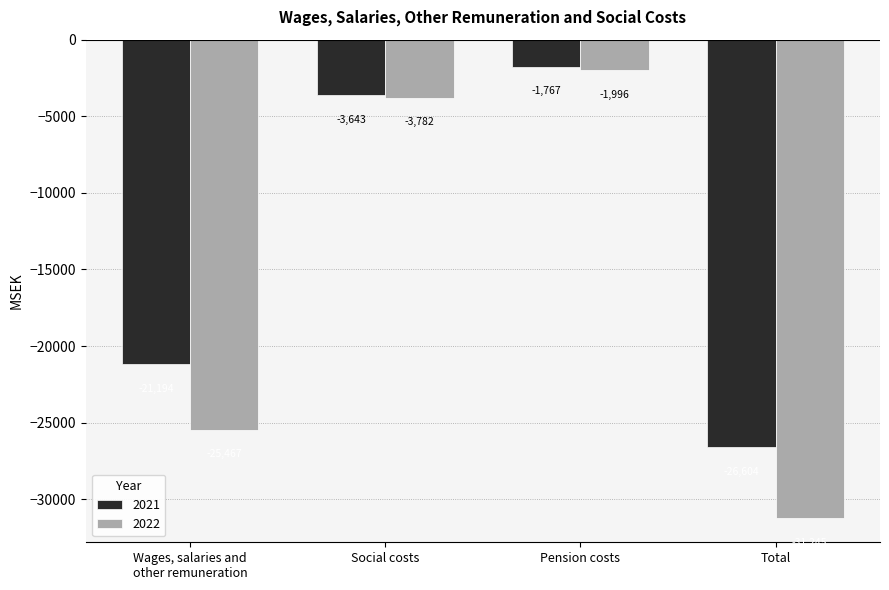

Is it true that 2022 equals -1996 at Pension costs?

True